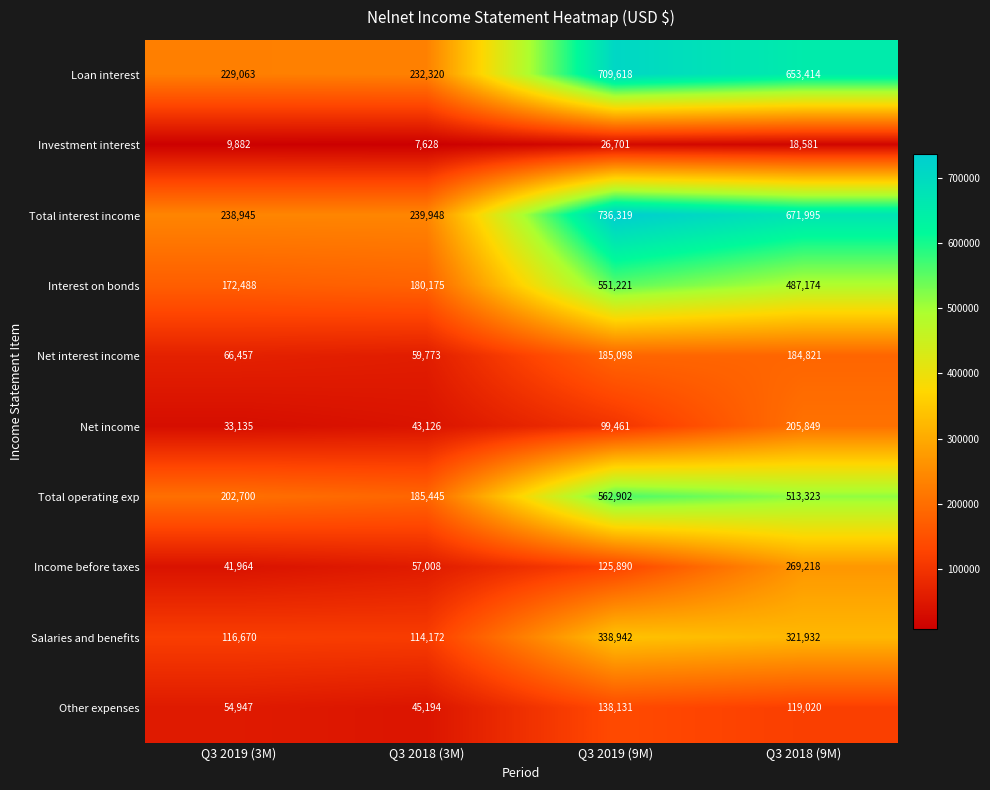

Between Q3 2019 (9M) and Q3 2018 (9M), which series saw the biggest shift?

Income before taxes